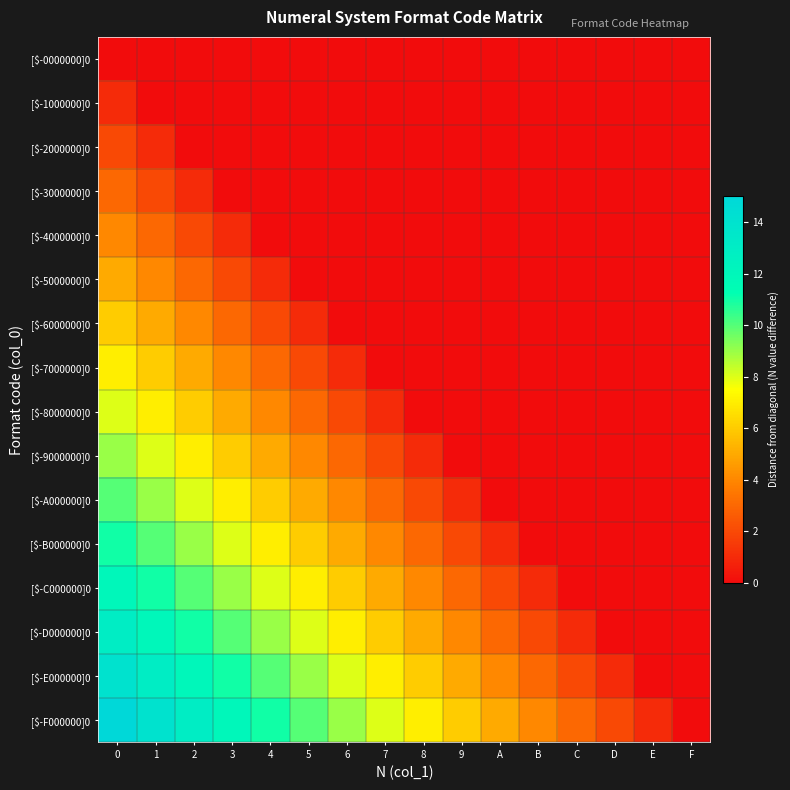

Between A and 5, which is larger?

A